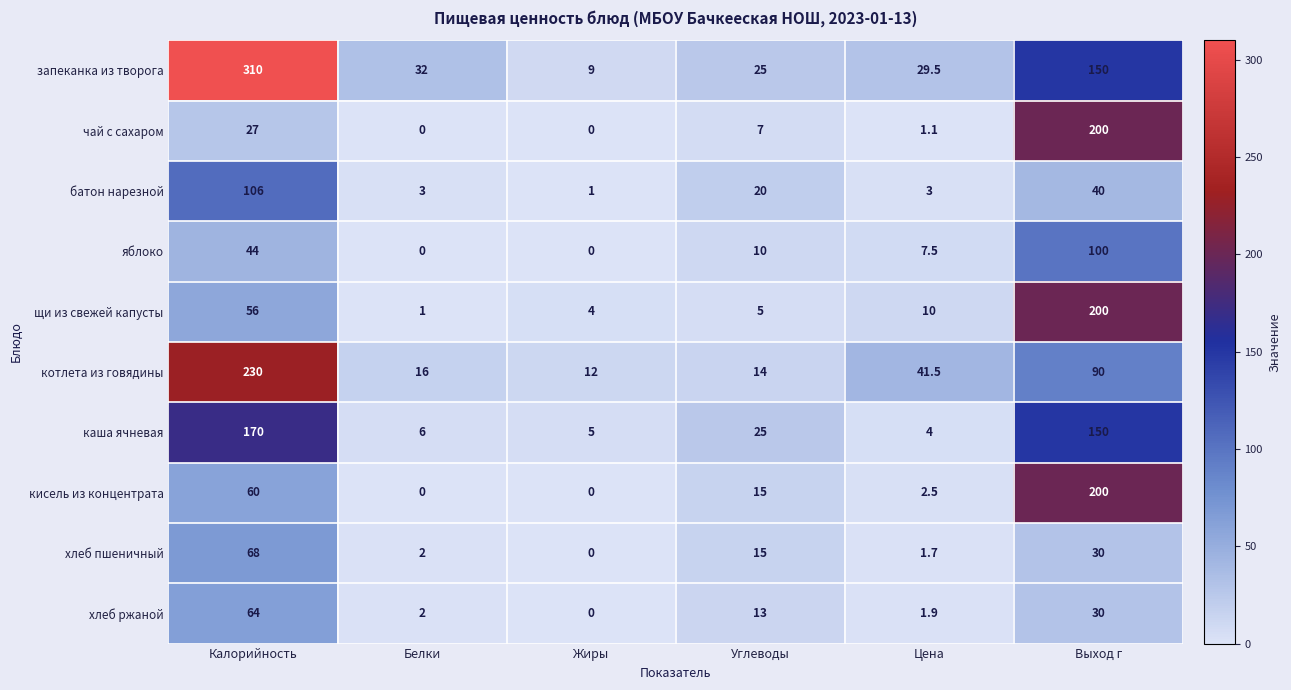

What is the spread (max minus min) of values at Выход г?

170.0